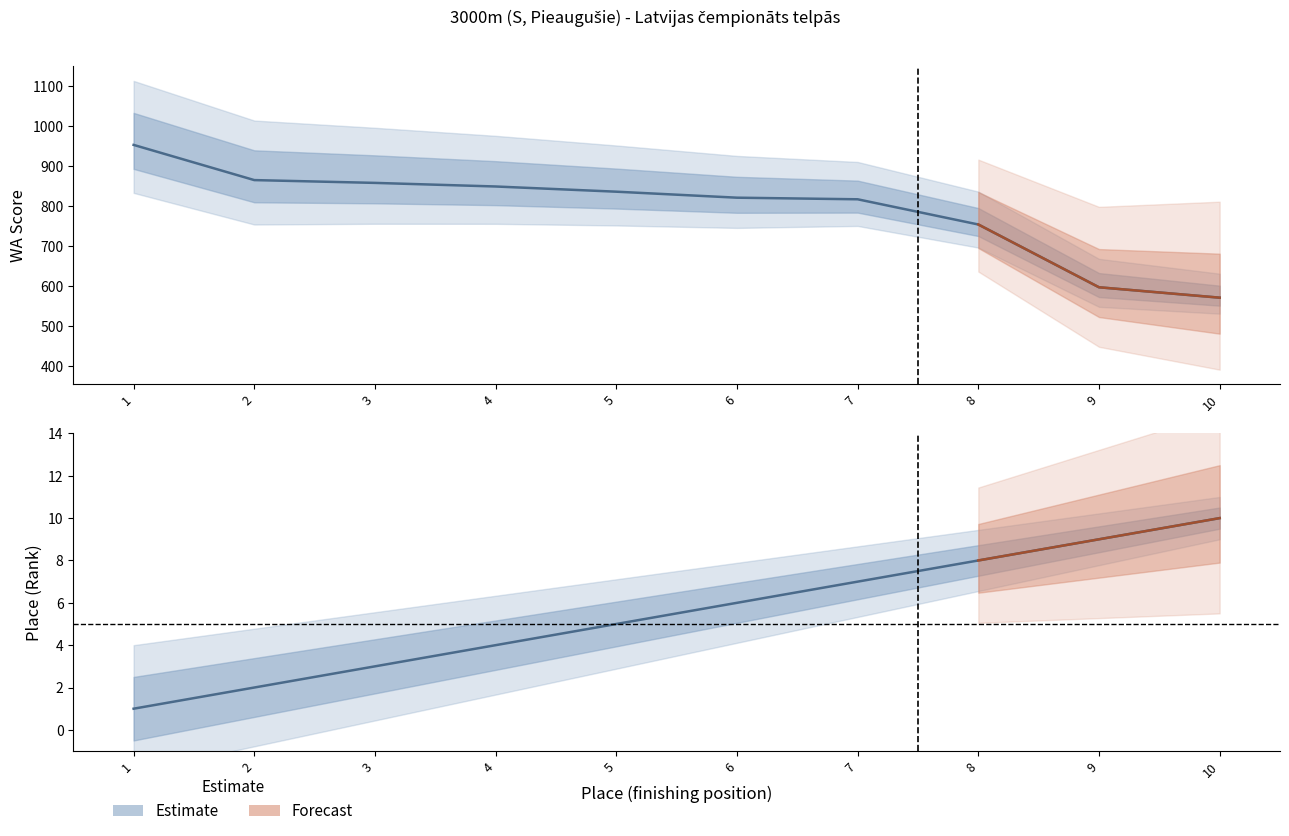

Reading left to right, transcribe all the data shown in this chart.

Place: 1	2	3	4	5	6	7	8	9	10
WA Score: 952	864	857	848	835	820	816	753	596	570